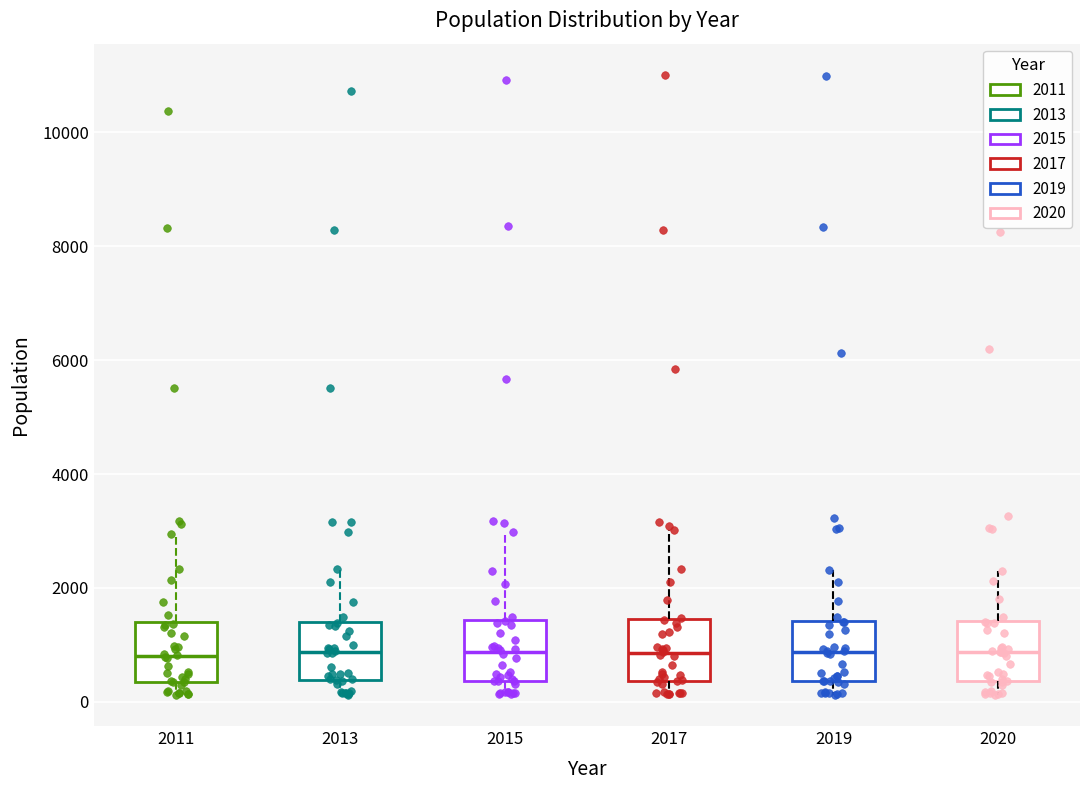

Reading left to right, transcribe this box plot: for each box, give where its median line is, the range the box spans, and where its two whiskers end, as read against the y-axis. The values are not printed on the chart, so give them approximately, as read against the axis.

2011: median 800, box 400 to 1400, whiskers 200 to 3000
2013: median 800, box 400 to 1400, whiskers 200 to 2400
2015: median 800, box 400 to 1400, whiskers 200 to 3000
2017: median 800, box 400 to 1400, whiskers 200 to 3000
2019: median 800, box 400 to 1400, whiskers 200 to 2400
2020: median 800, box 400 to 1400, whiskers 200 to 2200